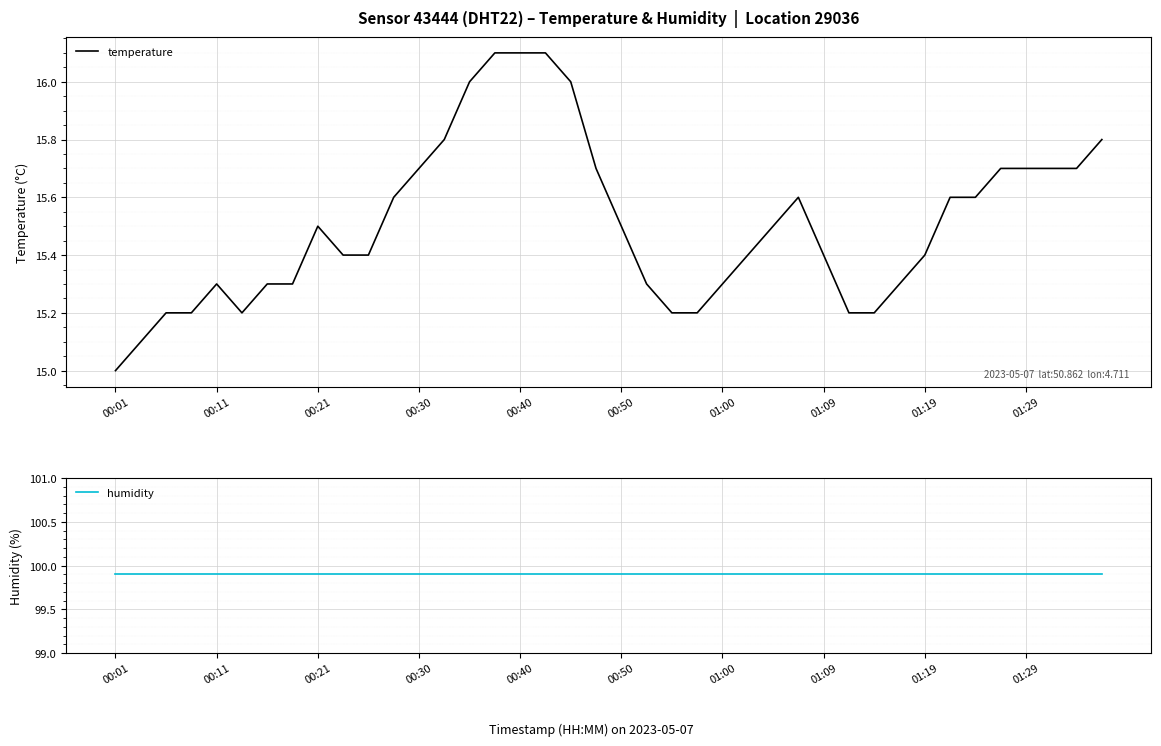

At which label is temperature closest to 15?

00:01